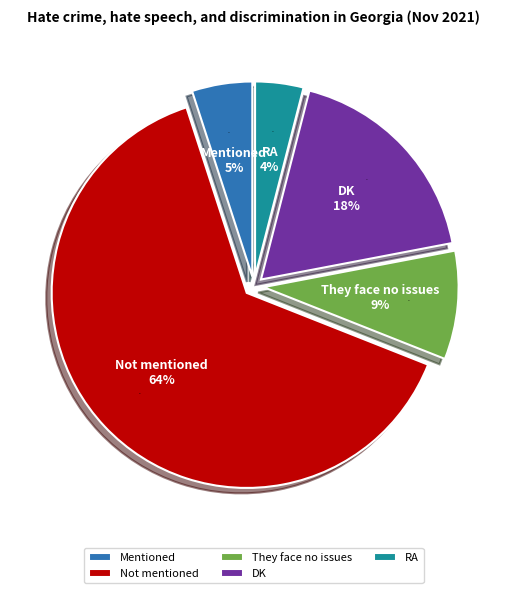

Is it true that Mentioned is 13% of the pie?

False